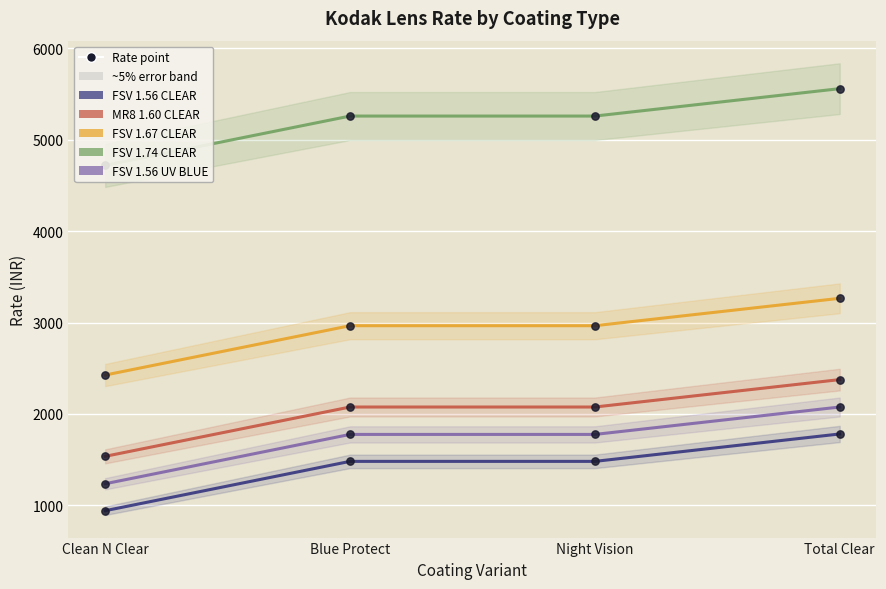

What is the total value across all series at Clean N Clear?

10855